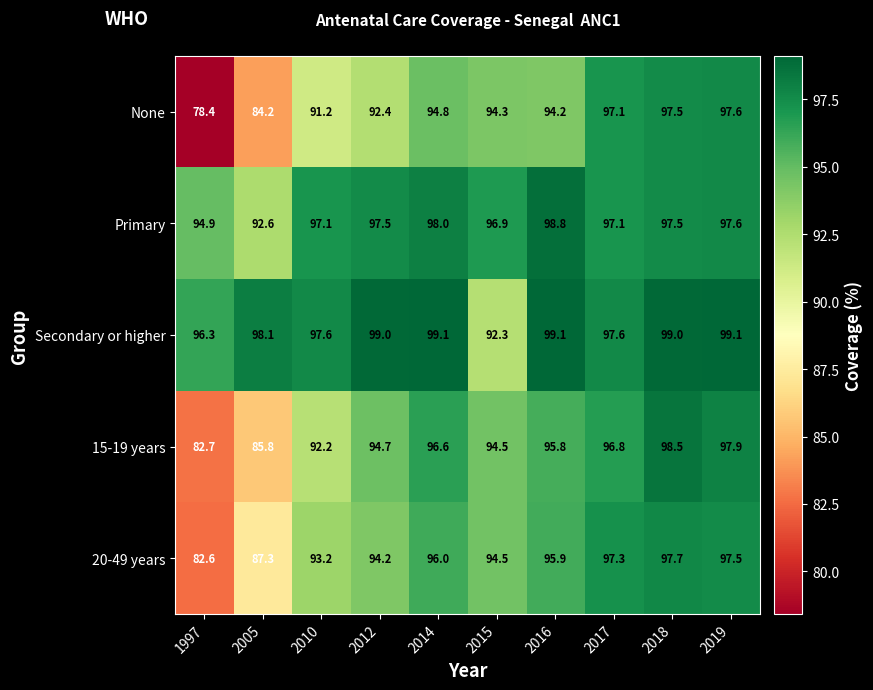

List the series in order of their peak value, lowest first.

None, 20-49 years, 15-19 years, Primary, Secondary or higher